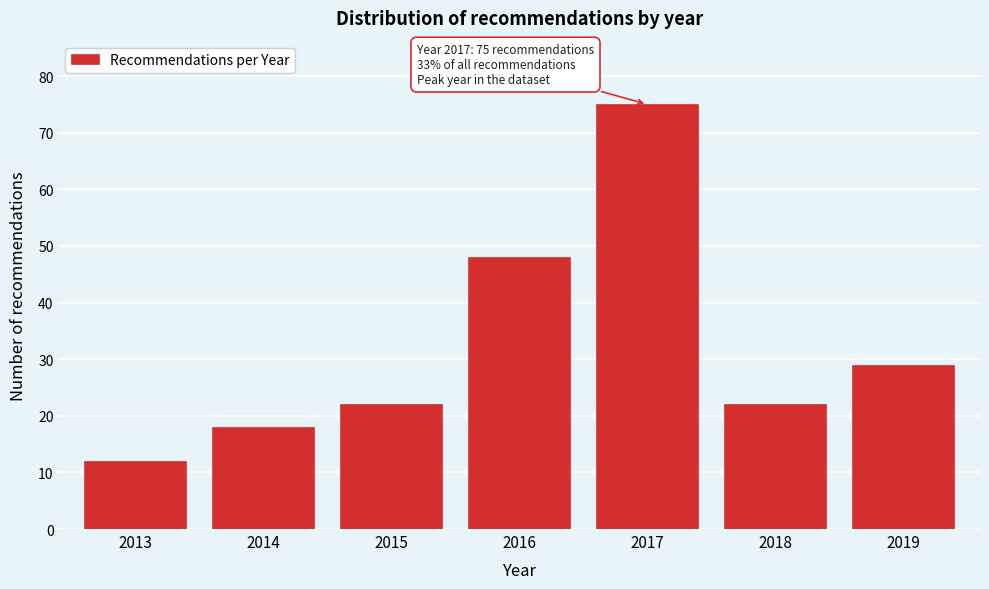

Reading left to right, extract all data points from this chart.

2013=12	2014=18	2015=22	2016=48	2017=75	2018=22	2019=29